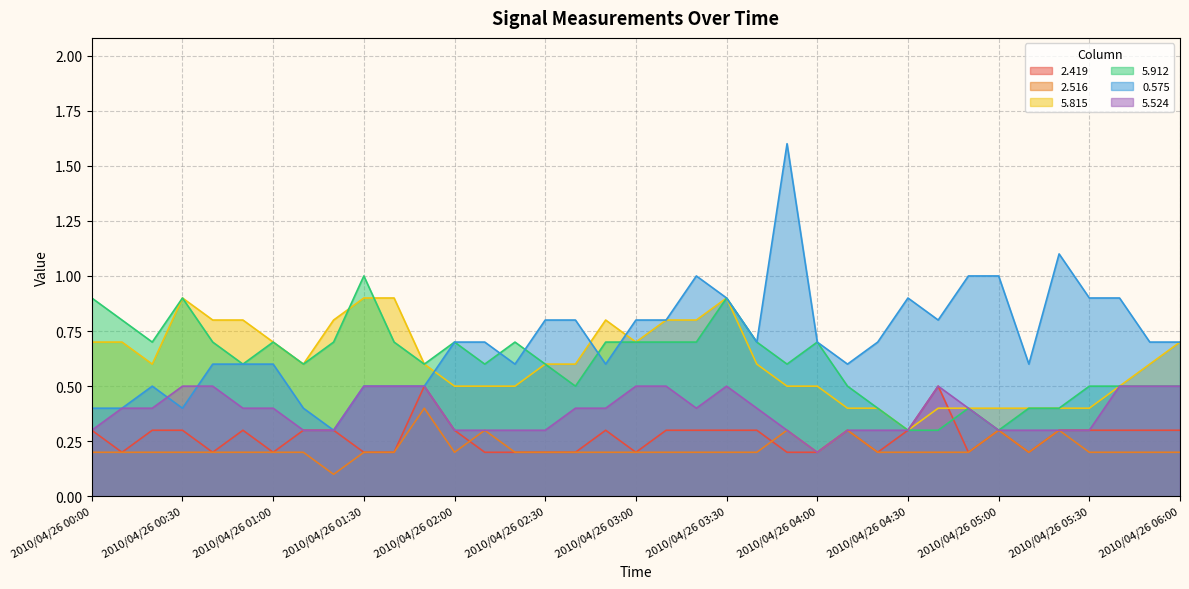

The value of 5.815 at 2010/04/26 05:00 is 0.4. True or false?

True